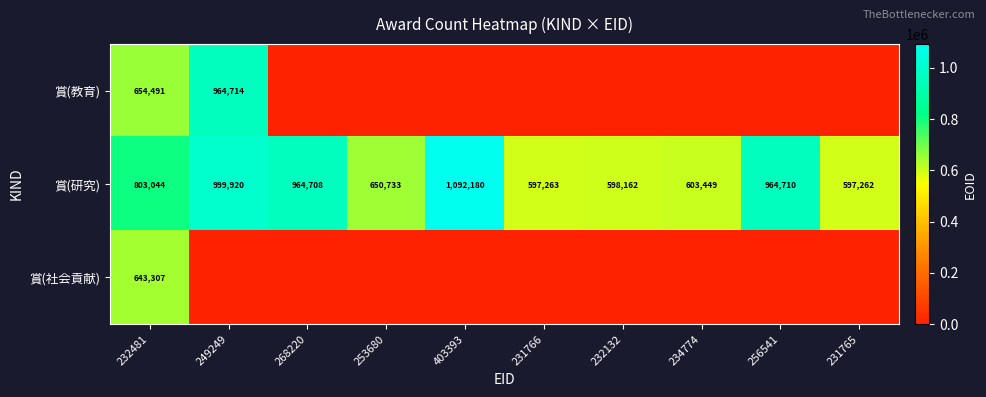

What is the total value across all series at 232481?

2100842